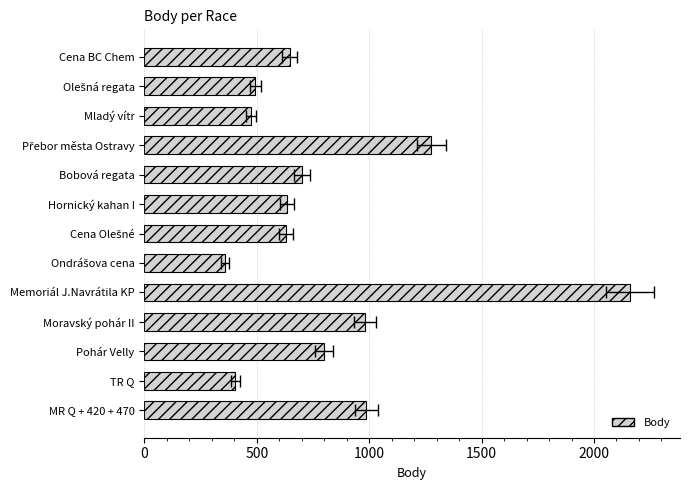

How many bars are there in total?

13